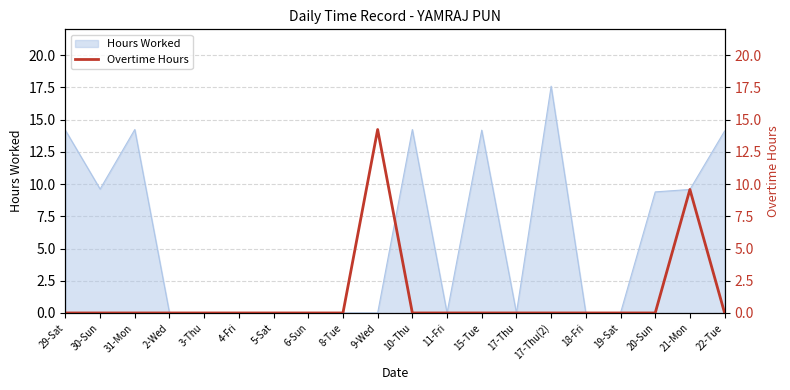

Is it true that Hours Worked equals -11.9 at 2-Wed?

False